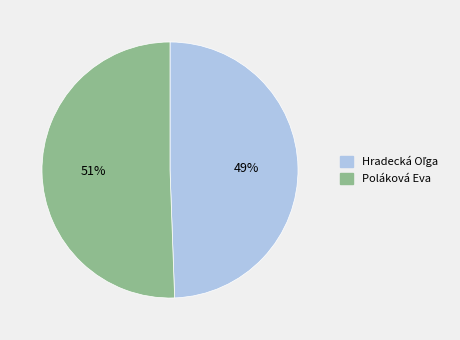

To the nearest percent, what percentage of the pie is Poláková Eva?

51%